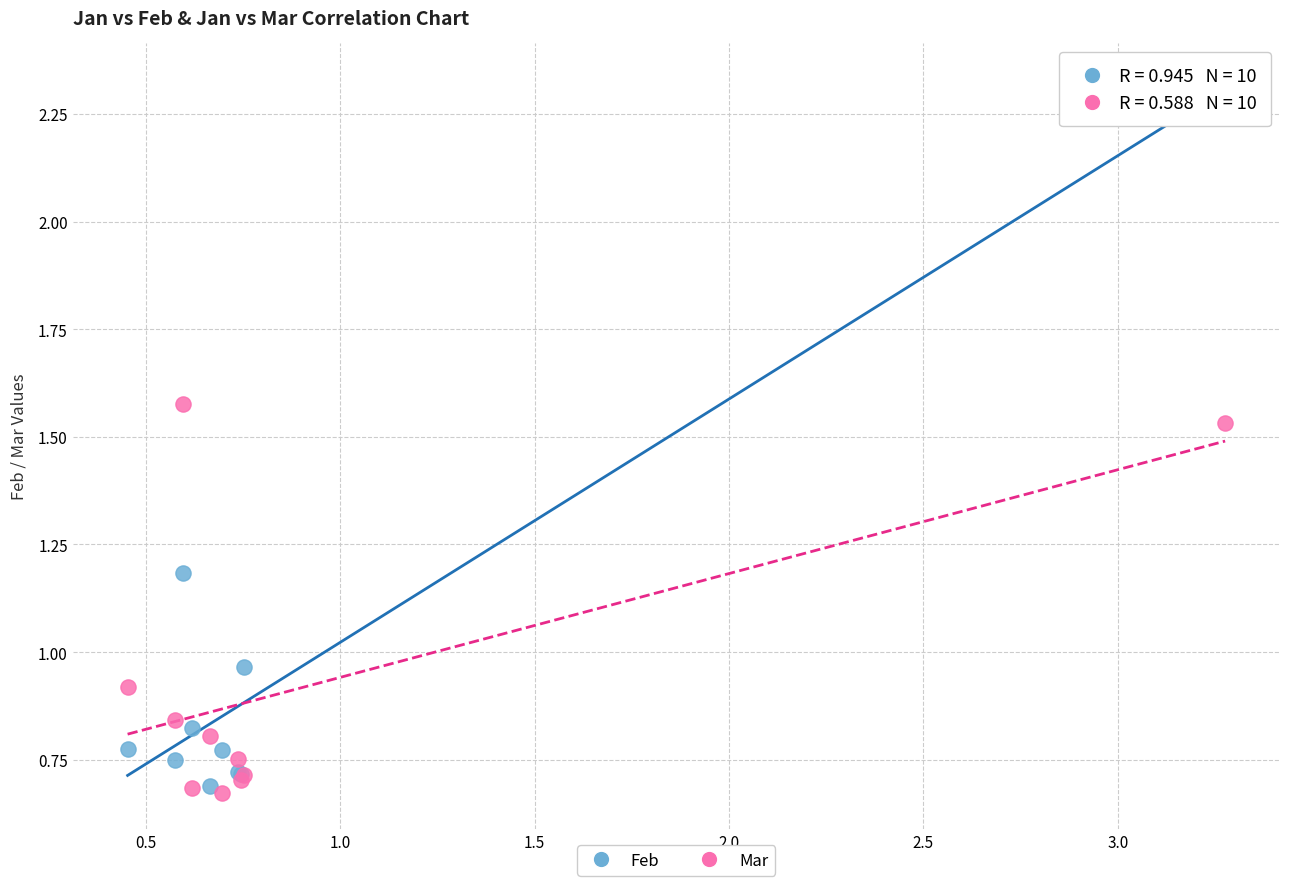

Which series has the largest Y range (max minus min)?

Feb